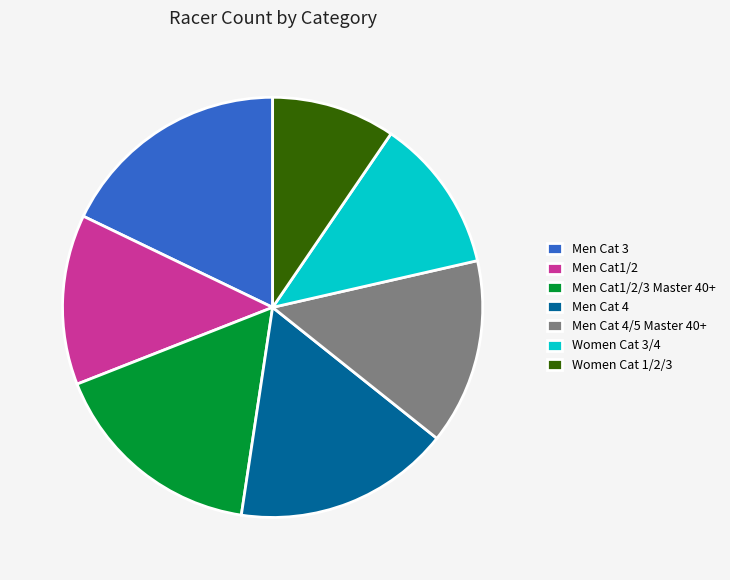

Which category has the smallest portion of the pie?

Women Cat 1/2/3